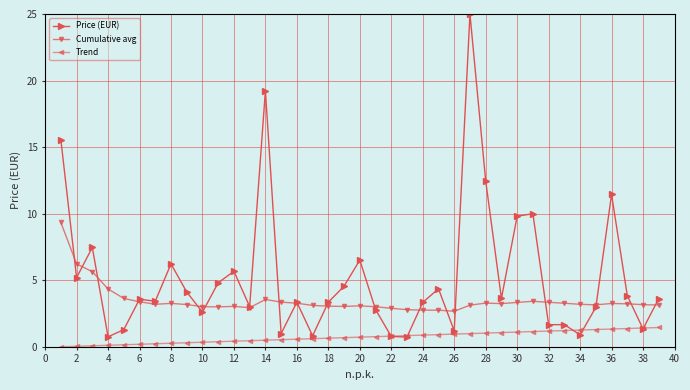

Which series has the largest total across all categories?

Price (EUR)